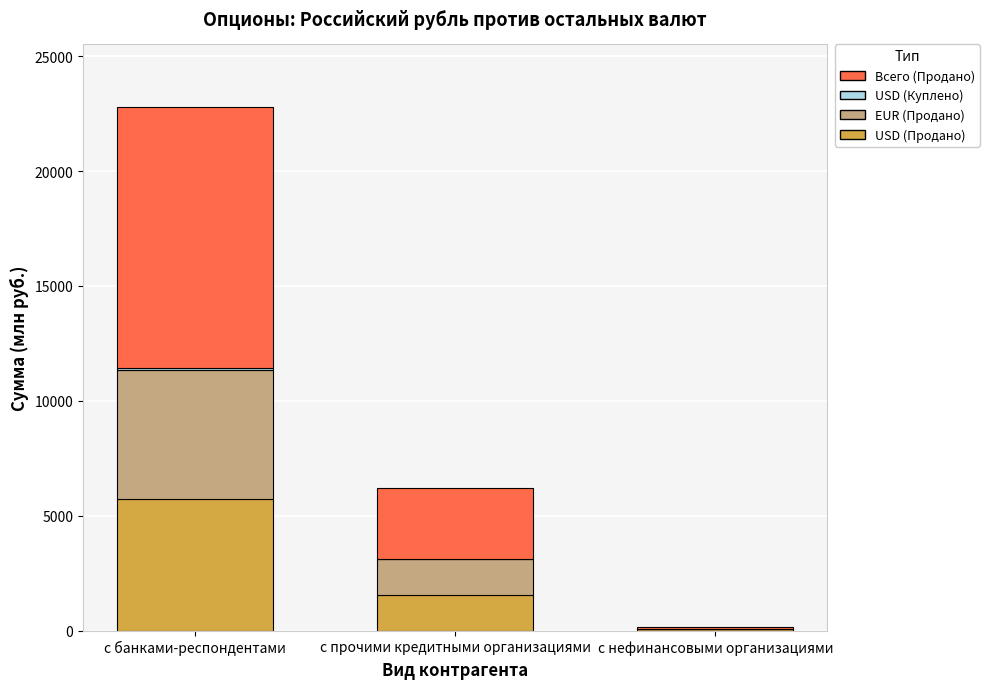

At which category is the sum across all series the highest?

с банками-респондентами